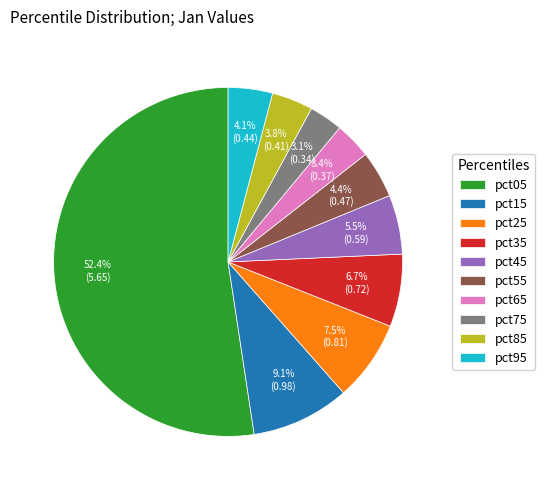

Which has a higher value, pct65 or pct45?

pct45